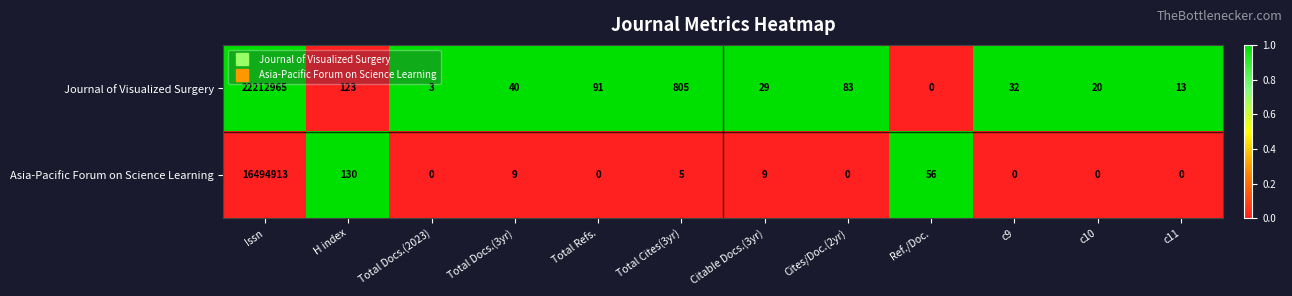

True or false: Asia-Pacific Forum on Science Learning has a value of 0 at Cites/Doc.(2yr).

True